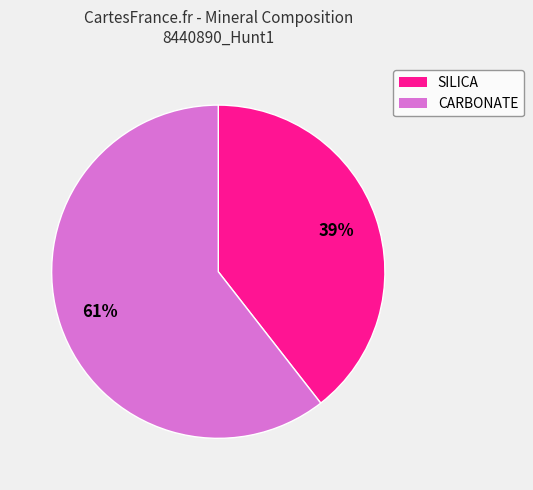

Which slice is the smallest?

SILICA